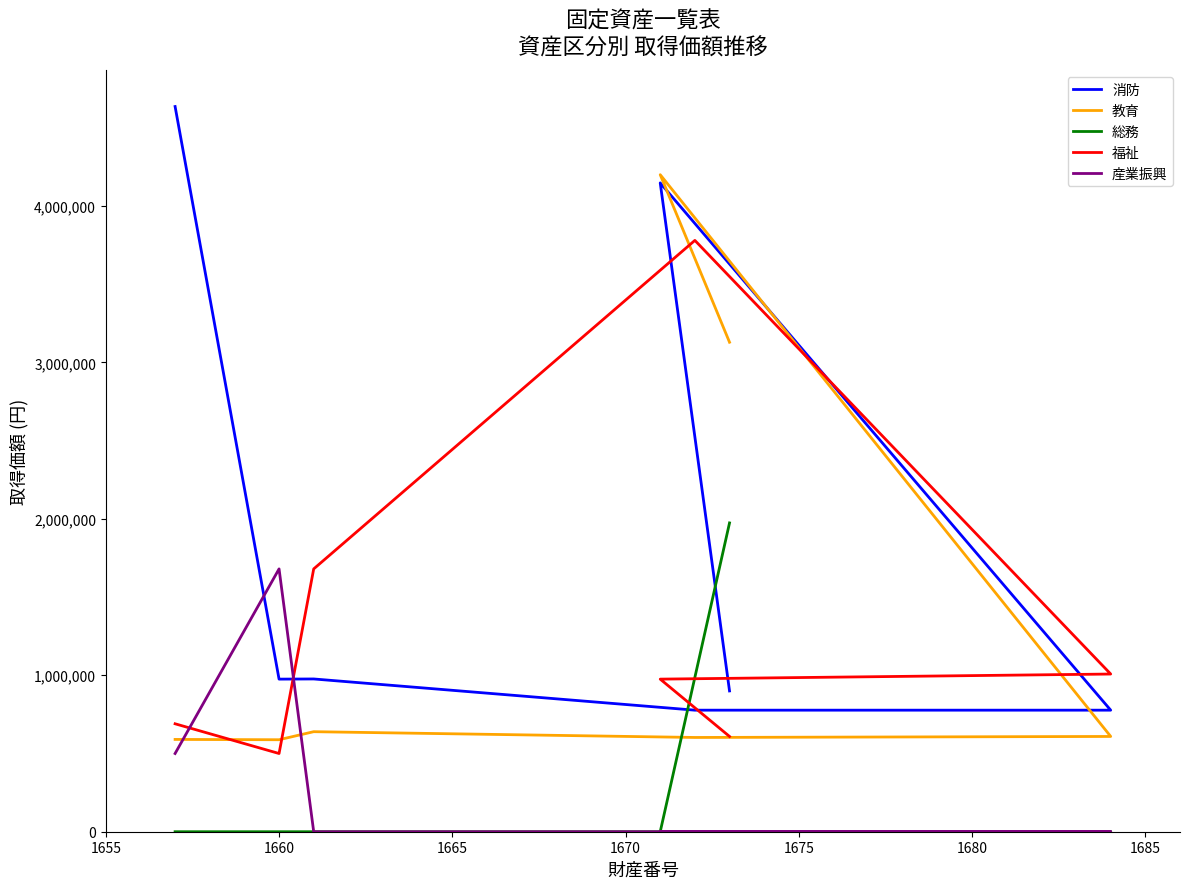

How many lines are shown in the chart?

5